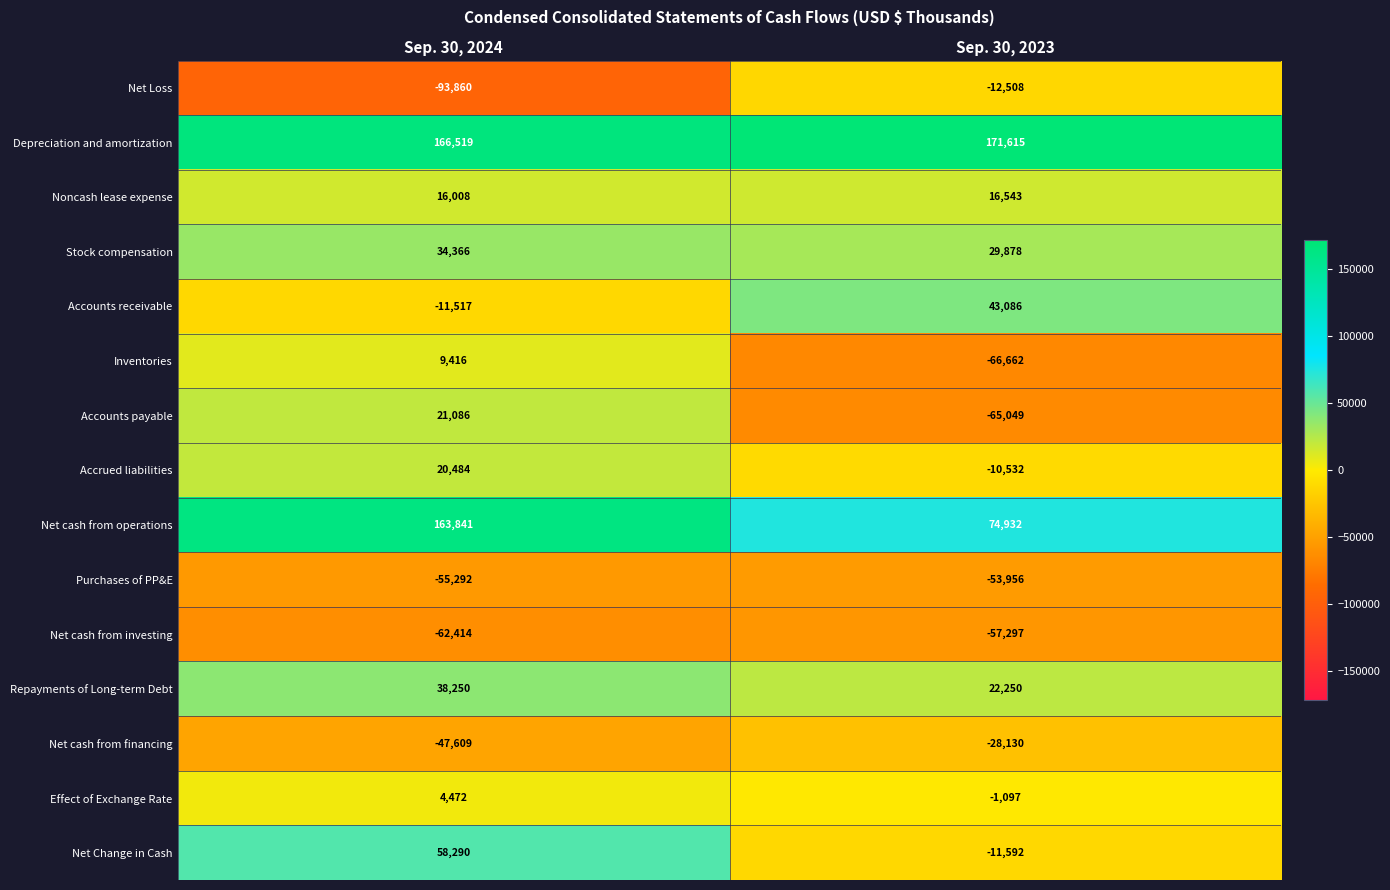

What is the minimum value shown in the chart?

-93860